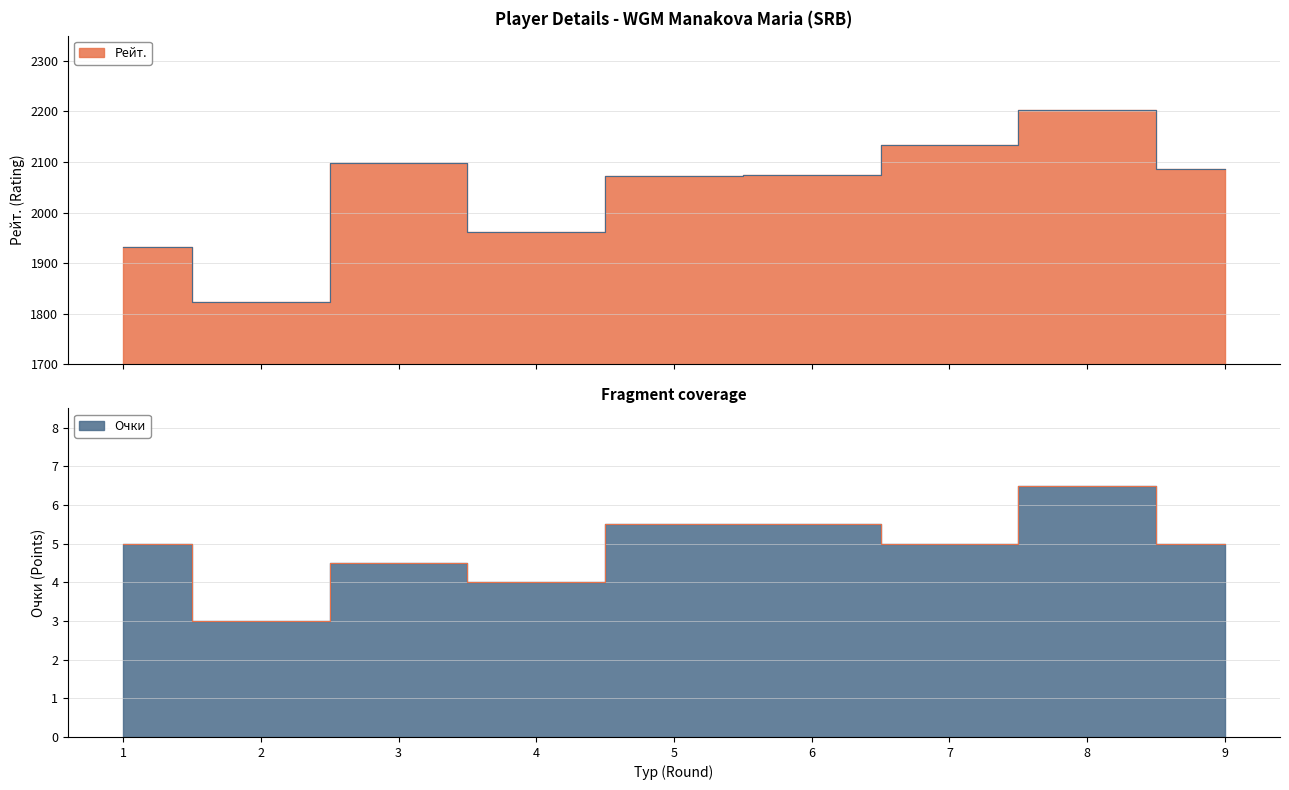

At which category does the chart reach its peak across all series?

8